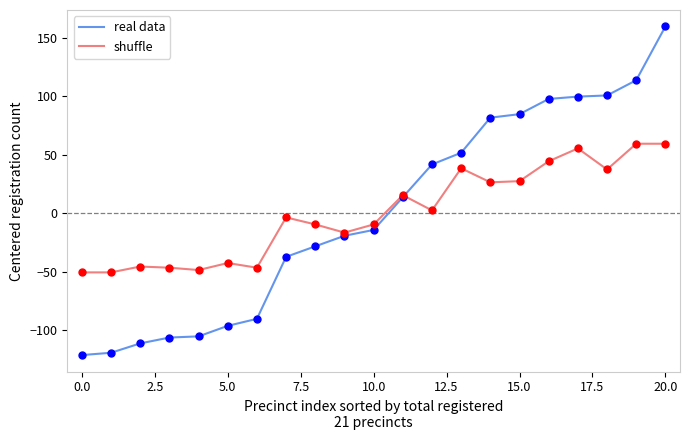

Which series has the widest spread of values?

real data